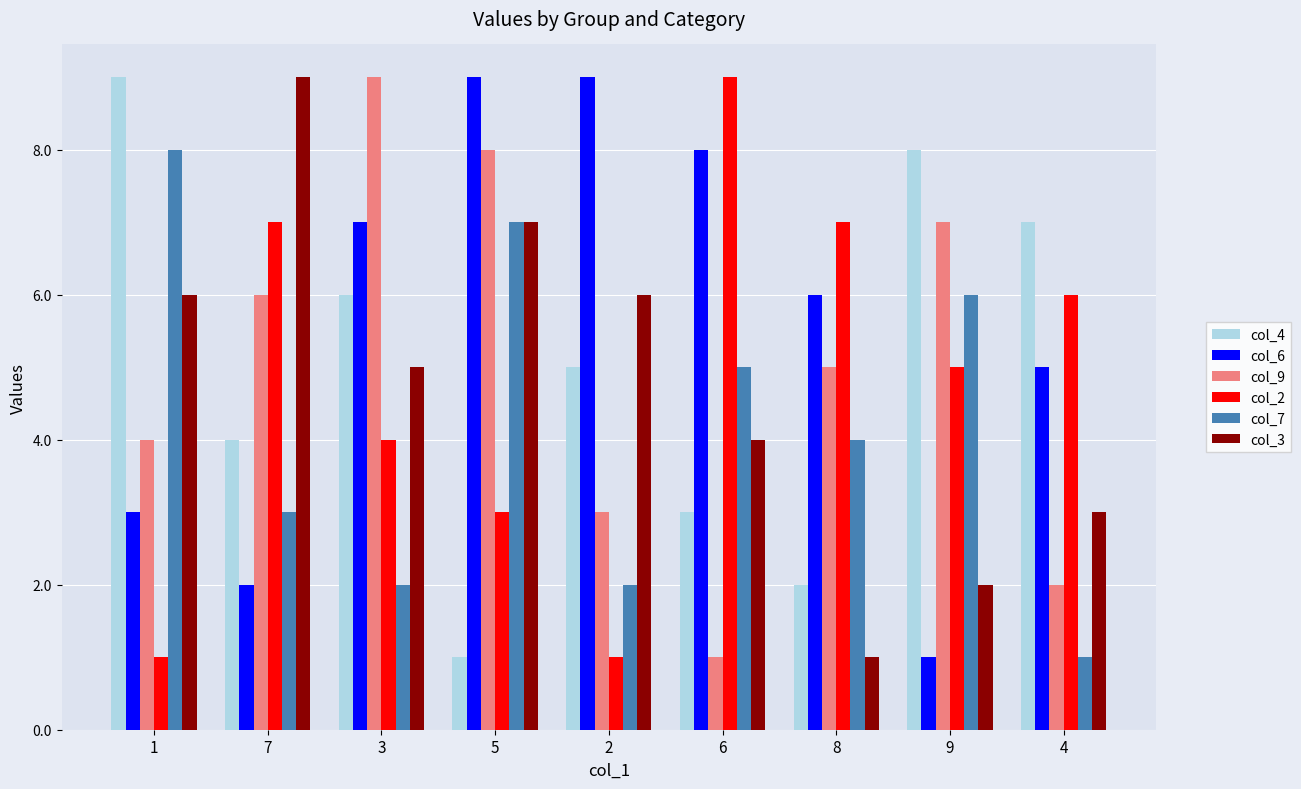

At which category is the sum across all series the highest?

5